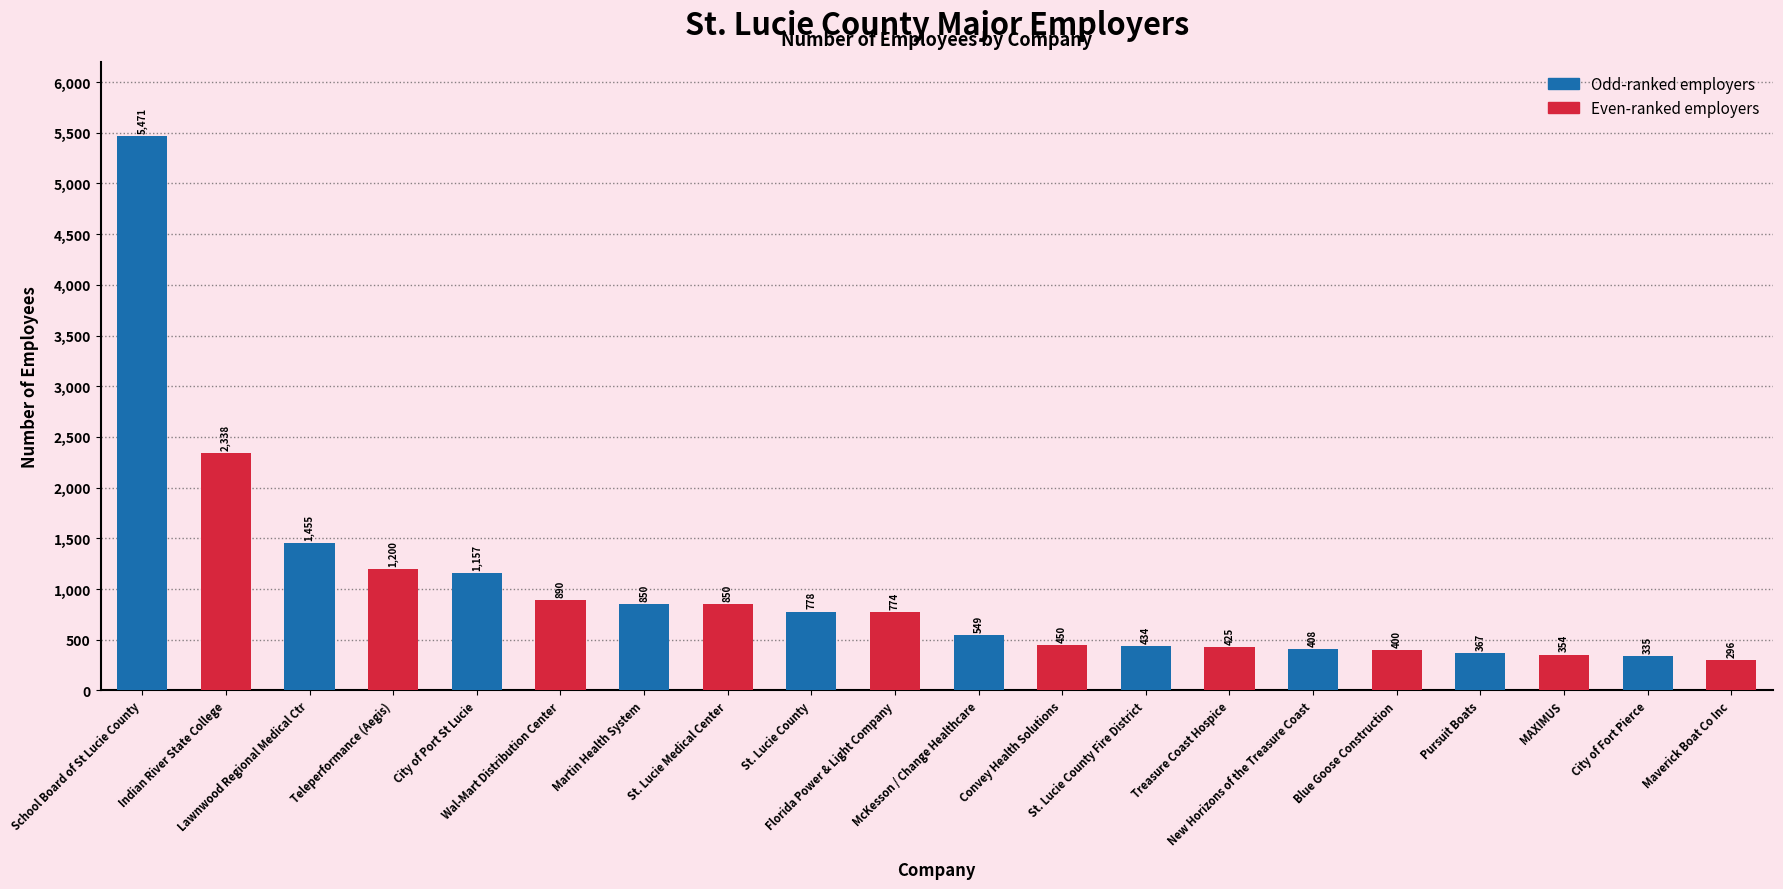

What is the ratio of the value at City of Port St Lucie to the value at Florida Power & Light Company?

1.5